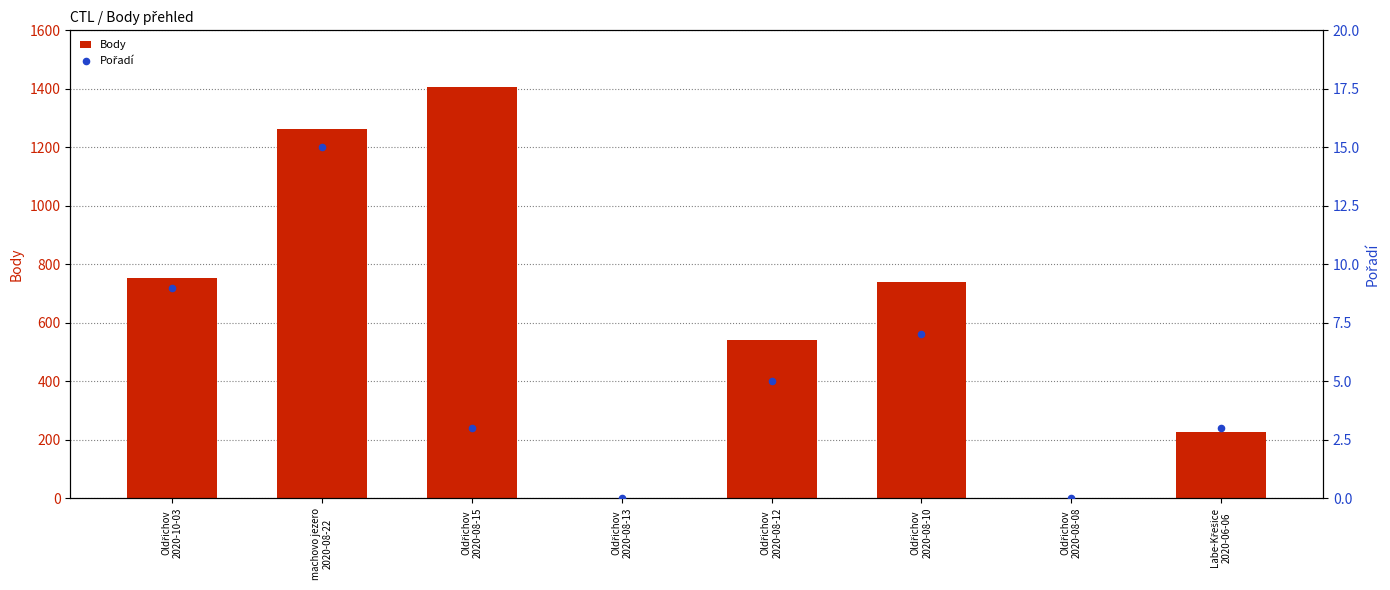

Which series contains the highest Y value?

Body